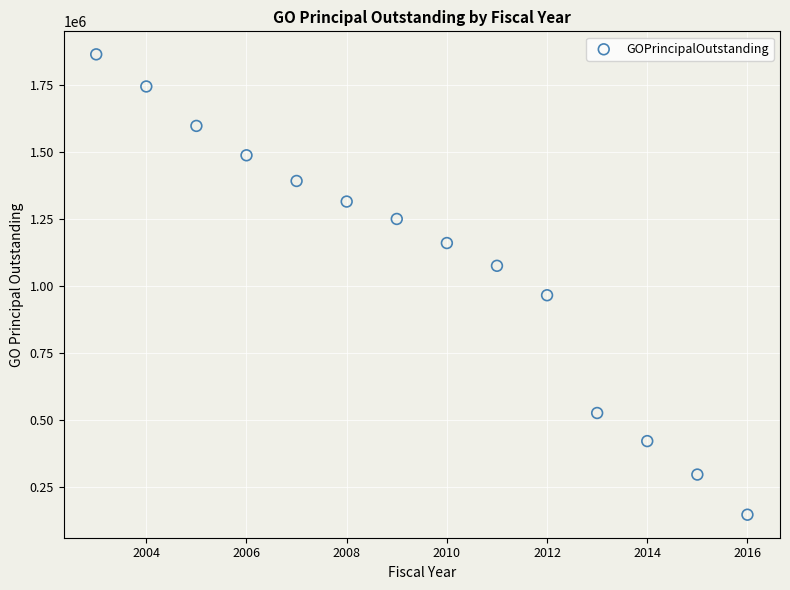

What Y value in the scatter plot is closest to 1005000?

965000.0